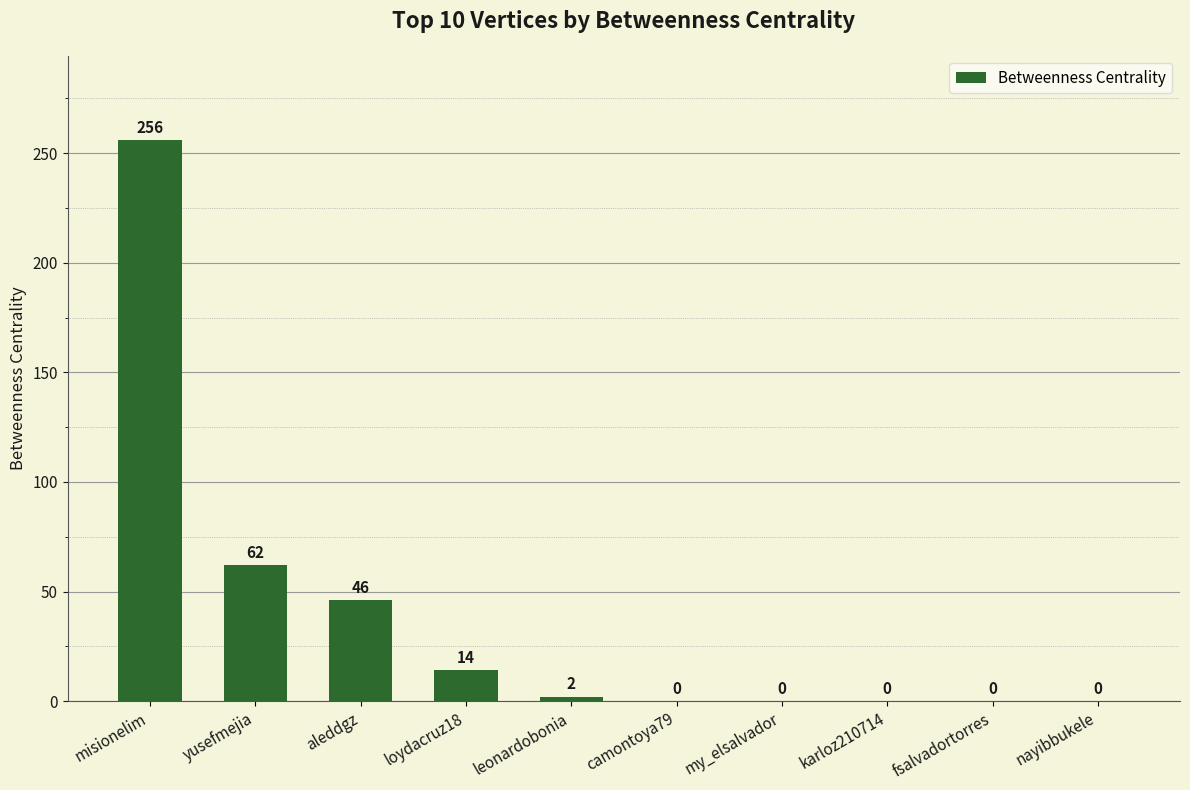

The chart shows a value of 88 at yusefmejia. True or false?

False